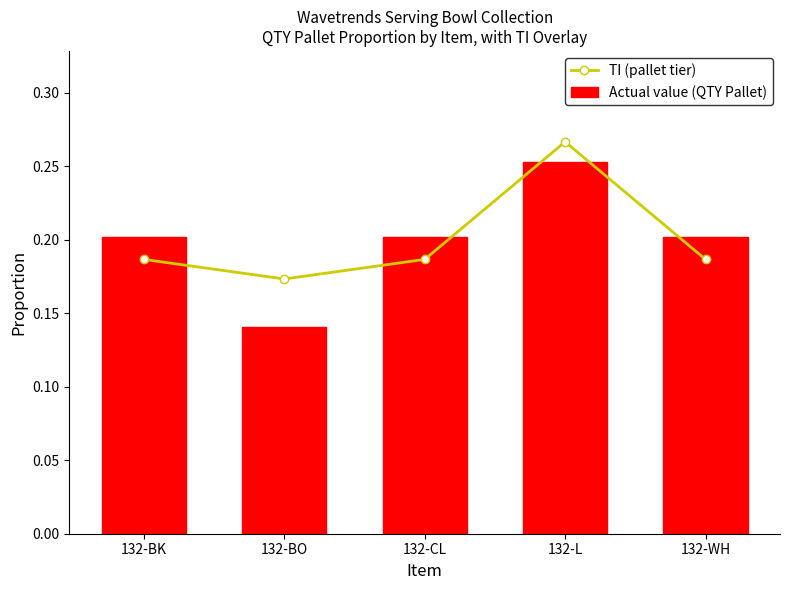

What value does the Actual value (QTY Pallet) series have at 132-CL?

0.2